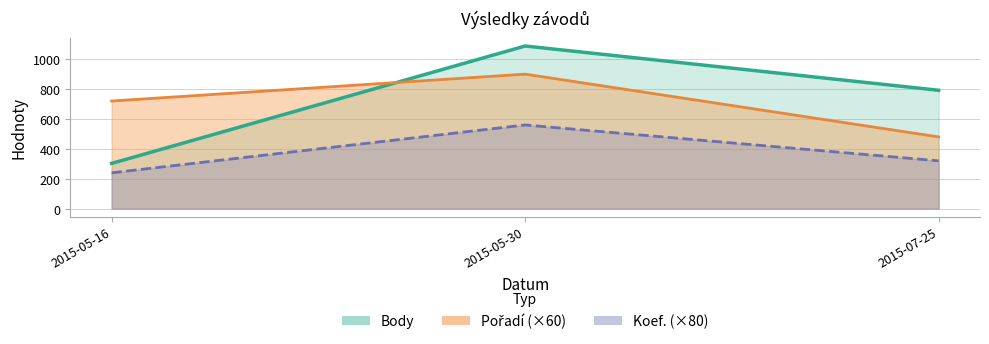

Which has a higher value, 2015-07-25 or 2015-05-16?

2015-07-25